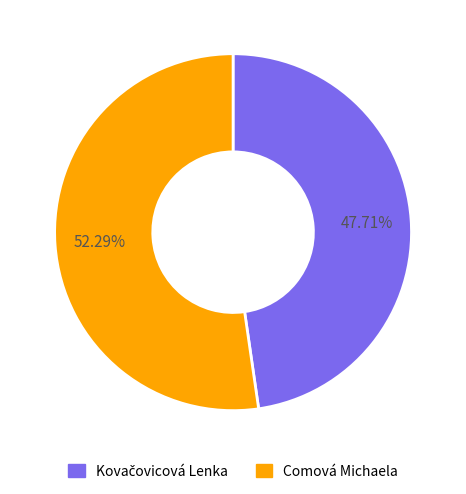

Is Comová Michaela the majority of the pie?

Yes